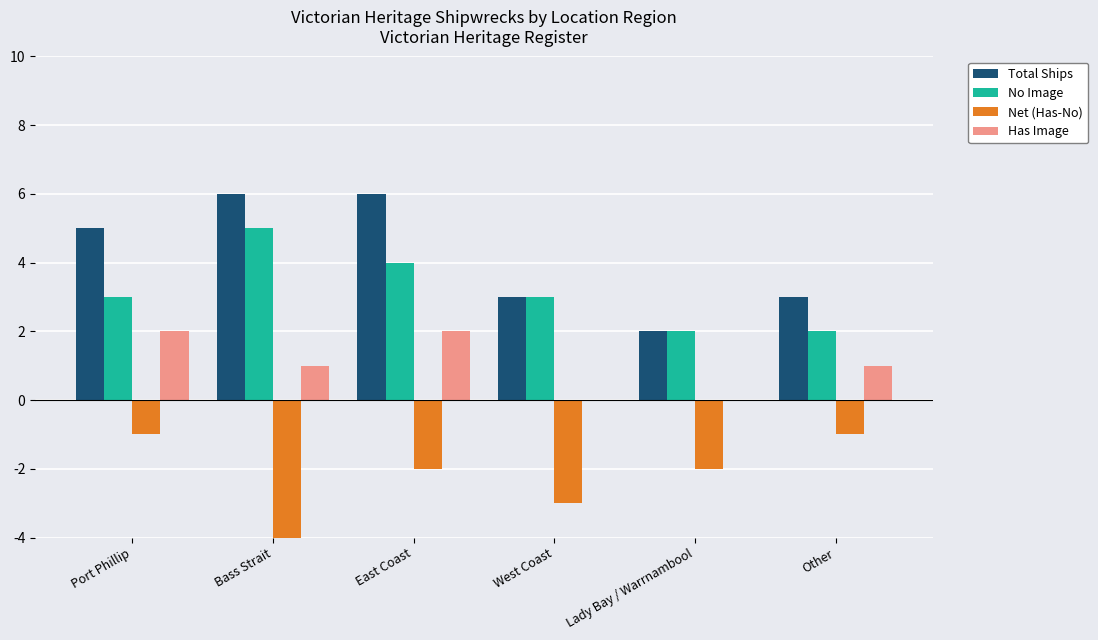

Which series has the largest total across all categories?

Total Ships